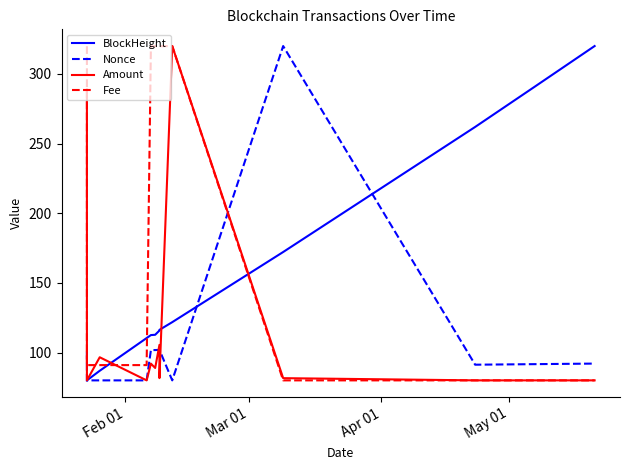

What is the sum of all Amount values?

1555.1